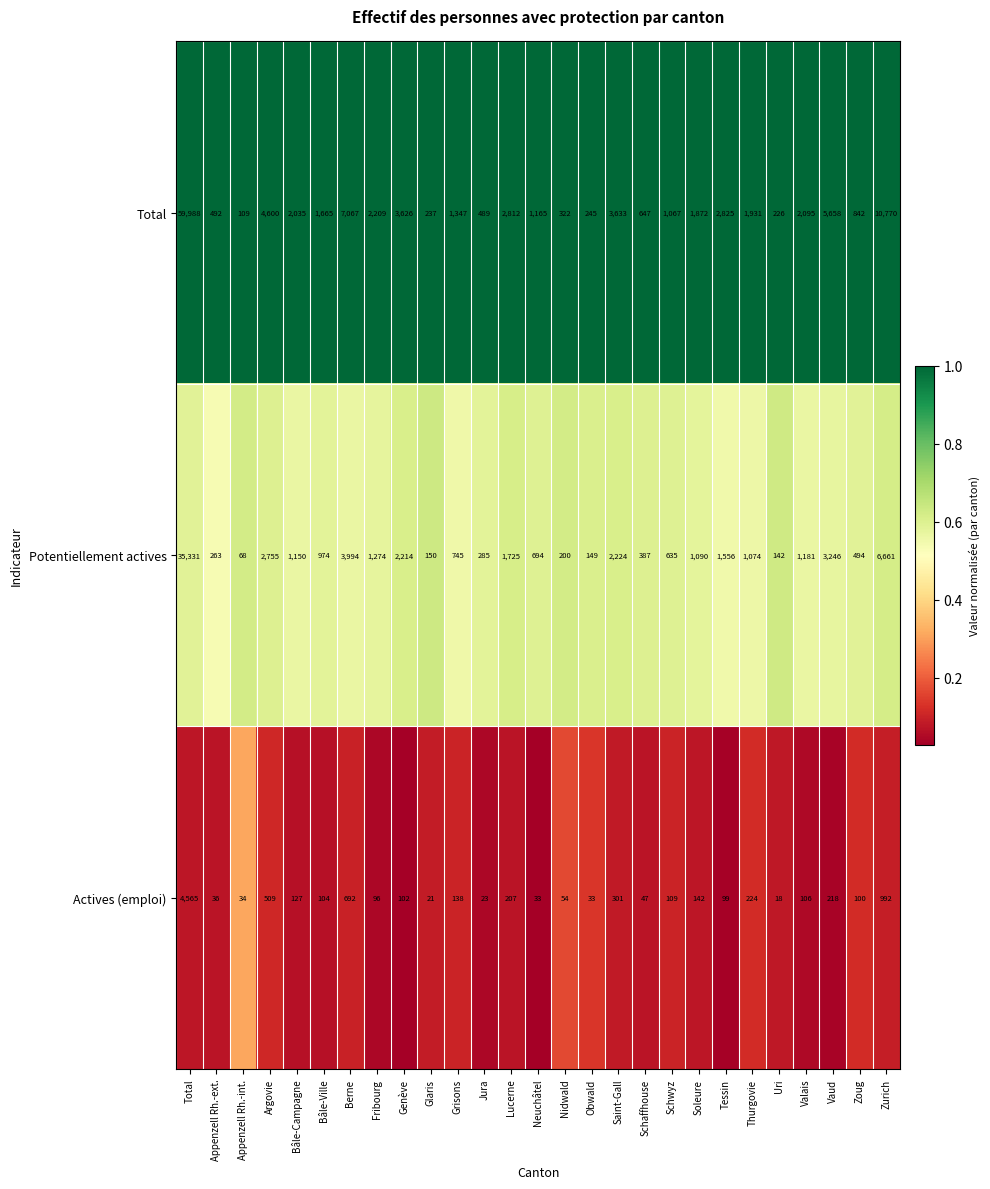

What is the difference between the second highest and second lowest values in the Actives (emploi) series?

971